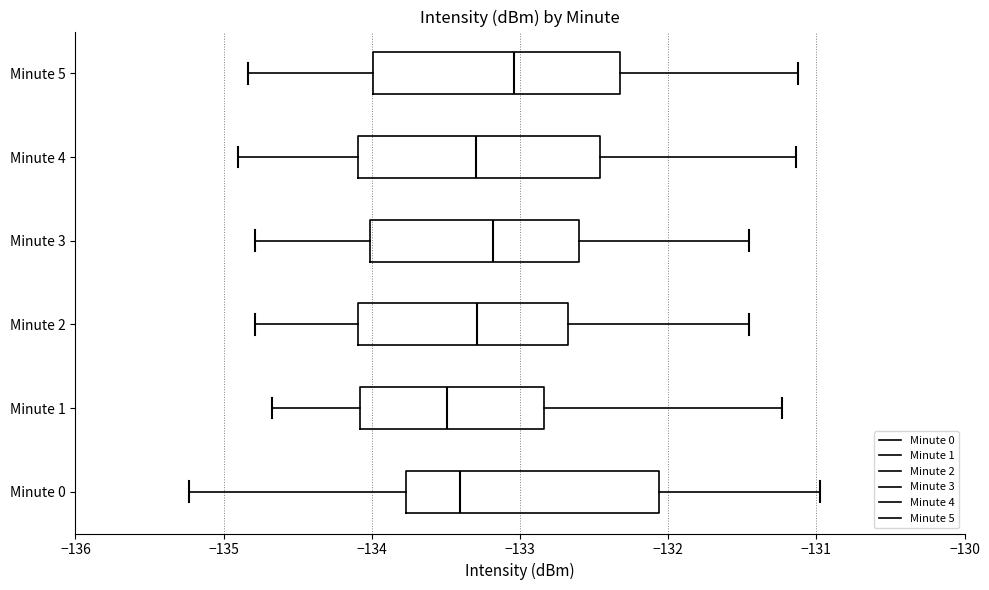

Where is the left edge of the box for Minute 4 on the x-axis? The values are not printed on the chart, so give them approximately, as read against the axis.

-134.1